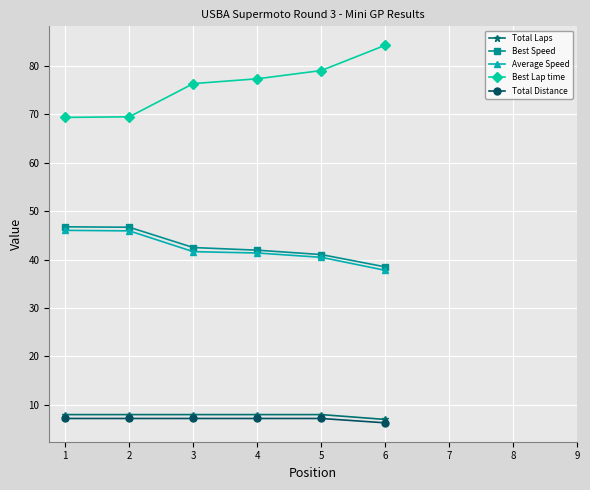

What is the difference between the highest and lowest values at 1?

62.1